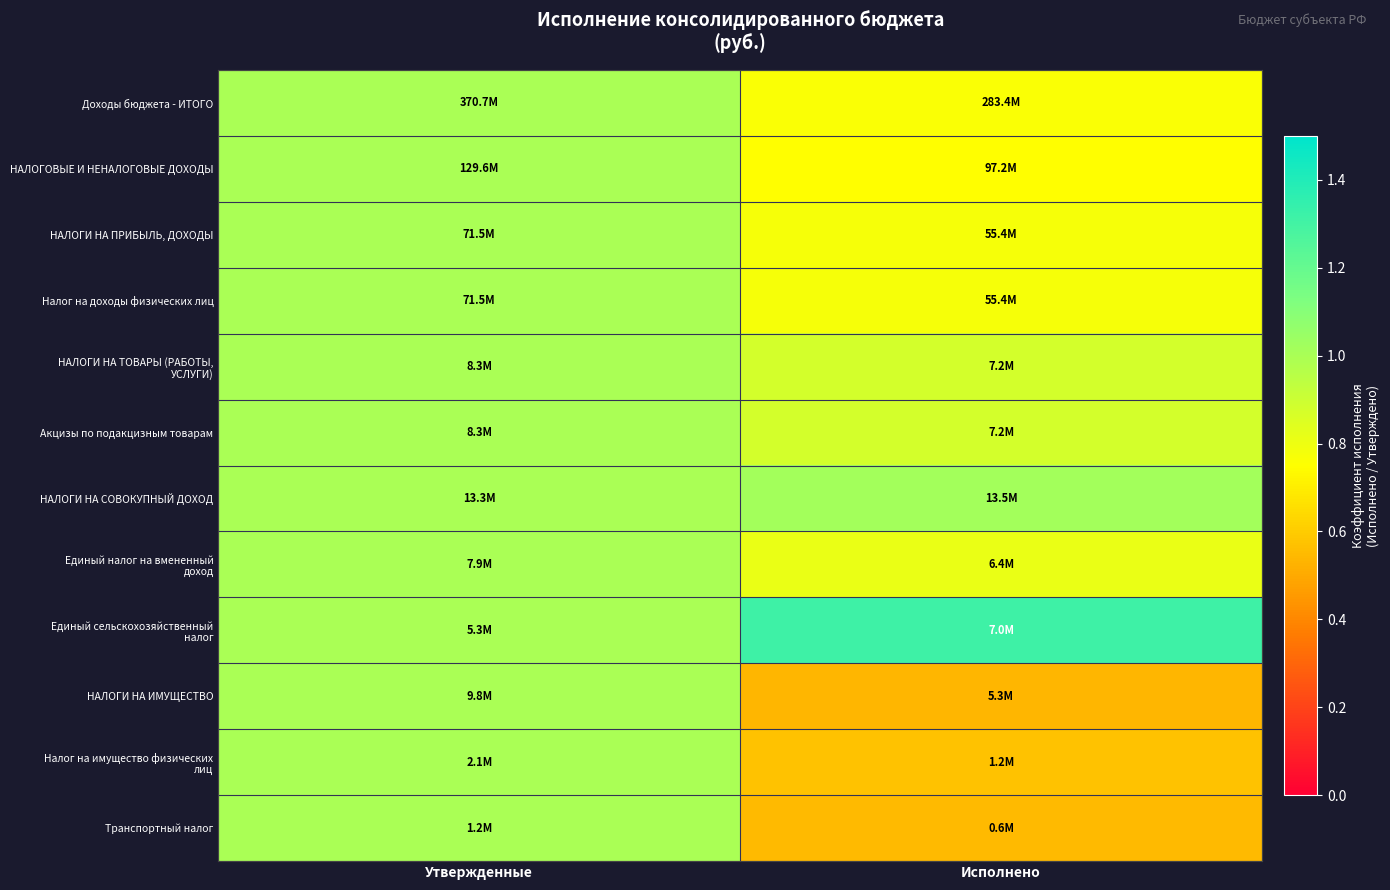

Between Исполнено and Утвержденные, which is larger?

Утвержденные